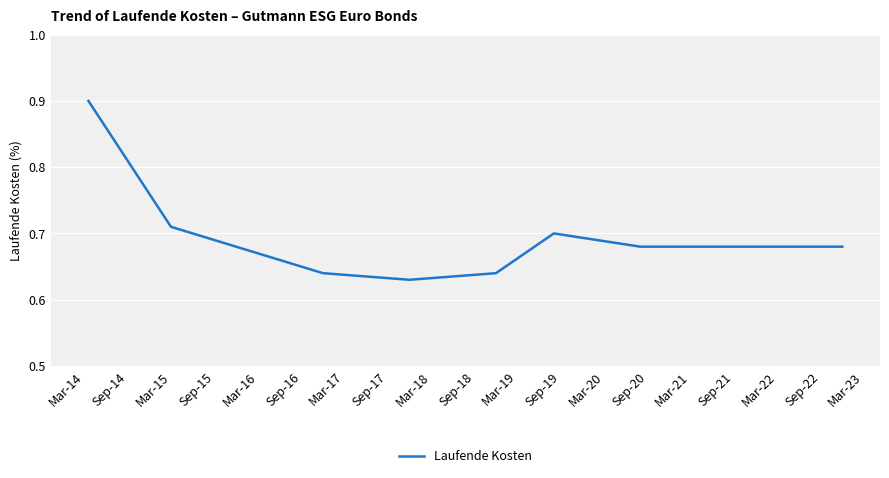

What is the maximum value shown in the chart?

0.9